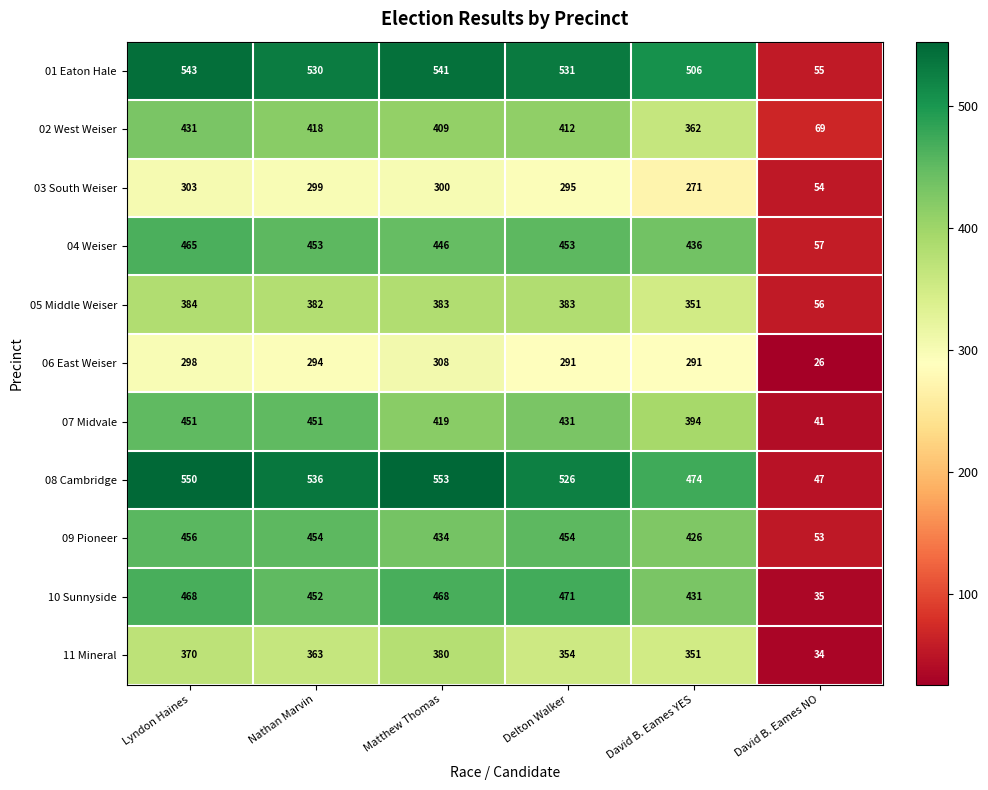

What is the smallest value displayed?

26